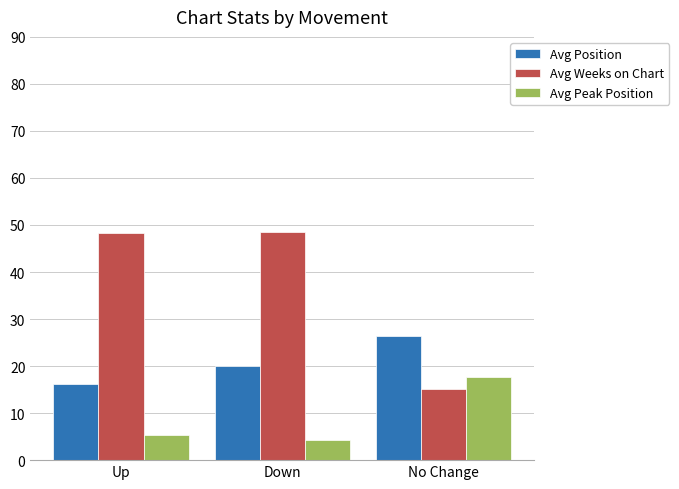

Is it true that Avg Position equals 42.9 at No Change?

False